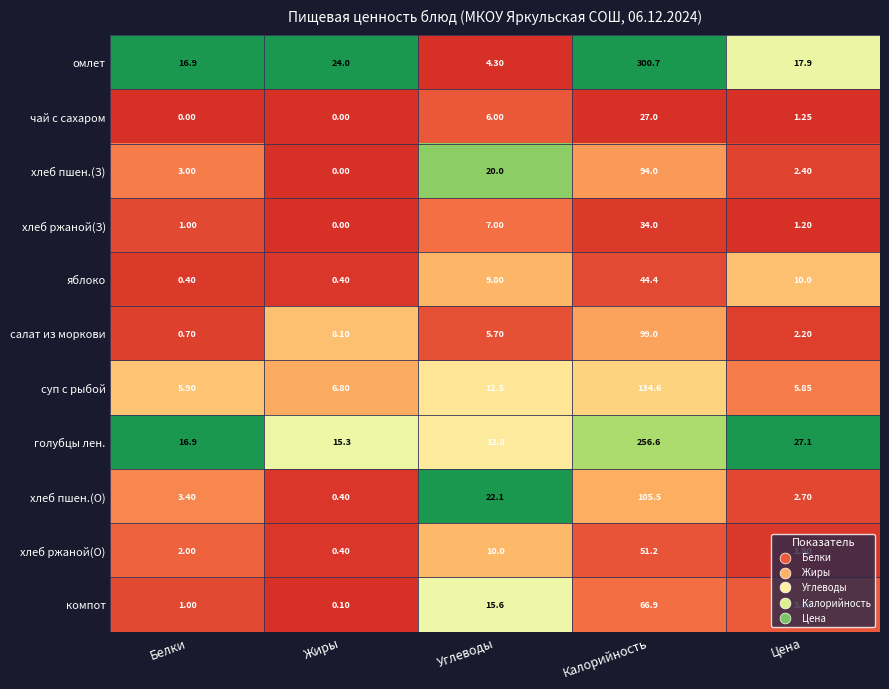

Rank the series at Углеводы from highest to lowest value.

хлеб пшен.(О), хлеб пшен.(З), компот, голубцы лен., суп с рыбой, хлеб ржаной(О), яблоко, хлеб ржаной(З), чай с сахаром, салат из моркови, омлет